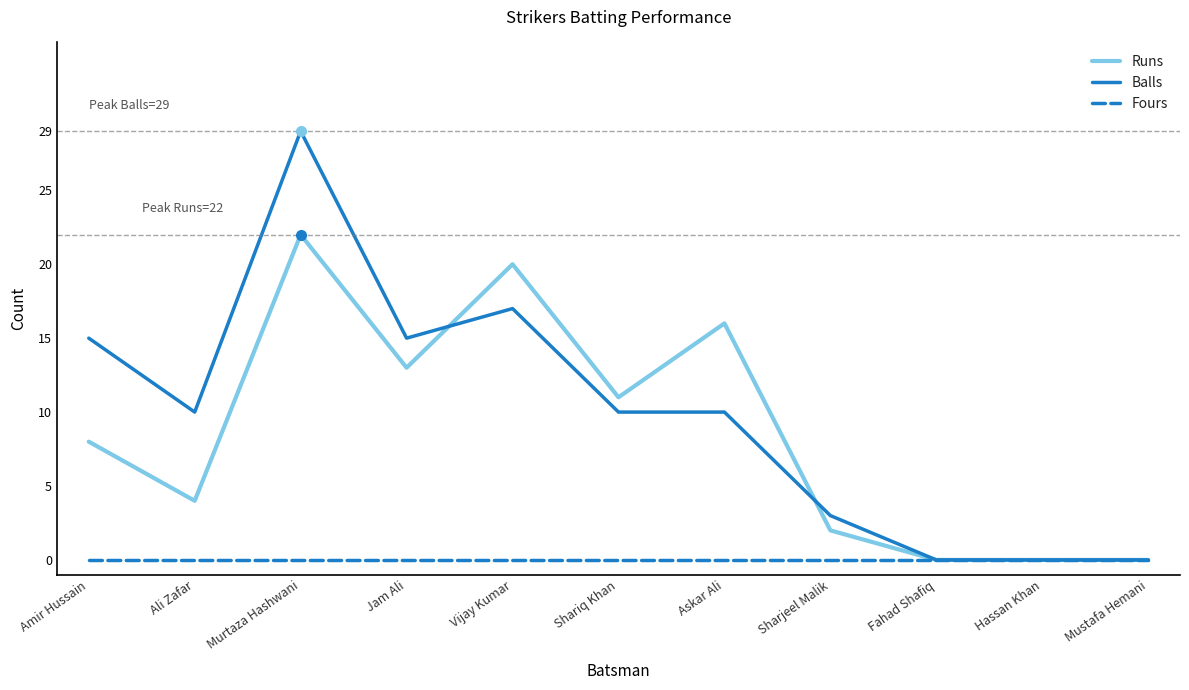

What is the sum of the Runs values at Ali Zafar and Hassan Khan?

4